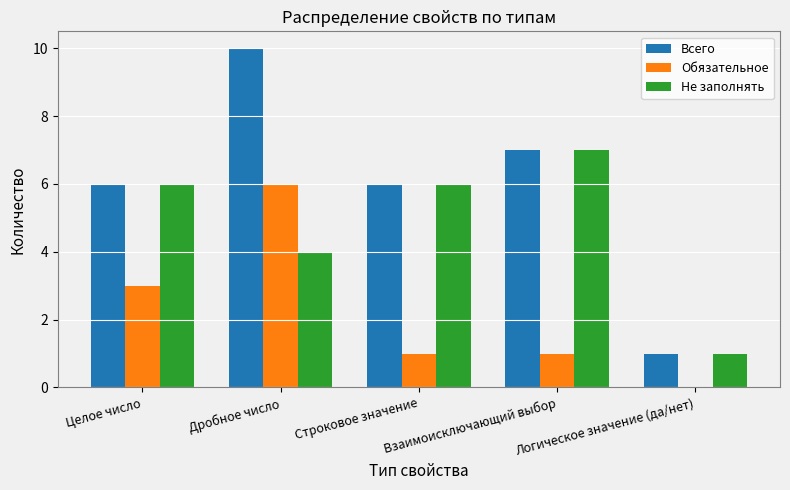

Is the value of Обязательное at Целое число greater than the value of Всего at Взаимоисключающий выбор?

No